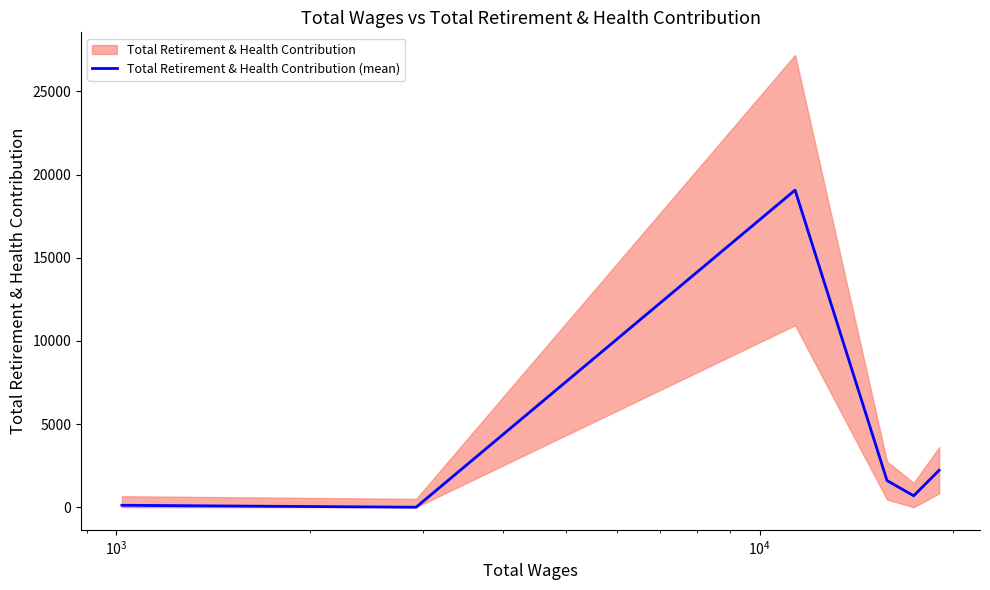

True or false: the data shows 393 at $\mathdefault{10^{5}}$.

False